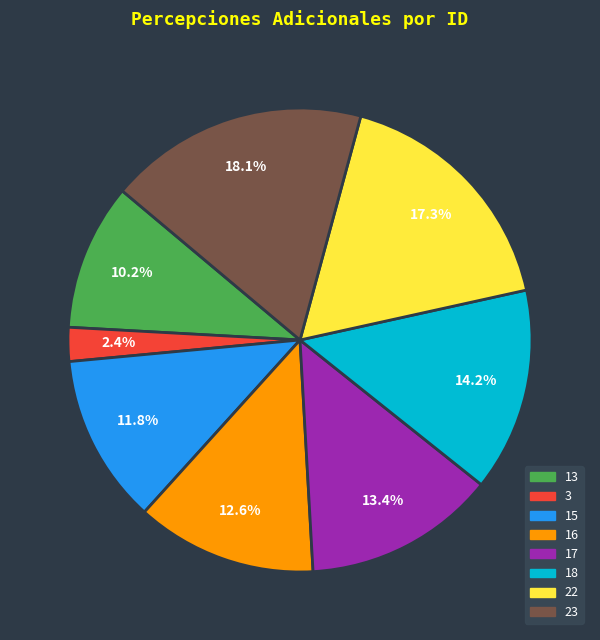

True or false: 3 accounts for 9% of the total.

False